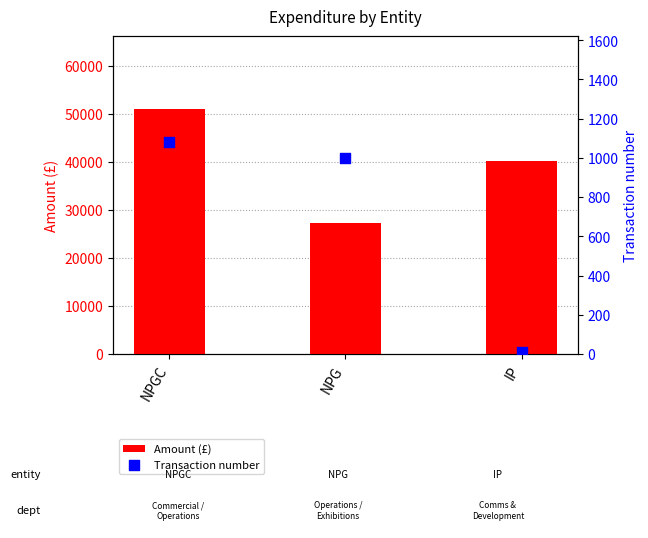

What is the total value across all series at IP?

40261.6